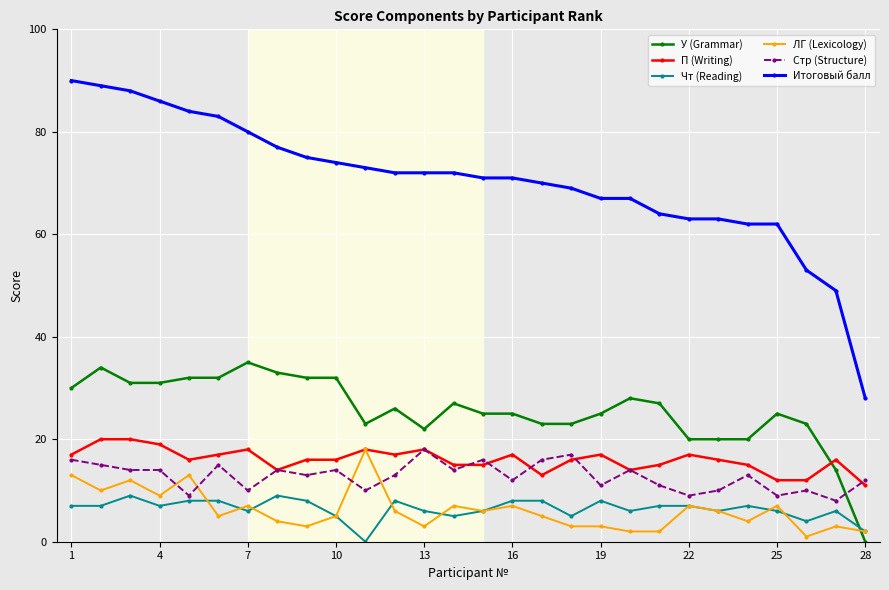

True or false: Итоговый балл and Стр (Structure) cross at least once.

False